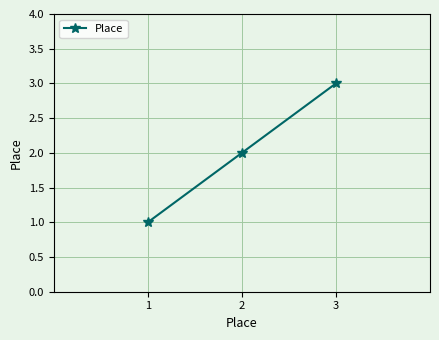

Read the value at 1.

1